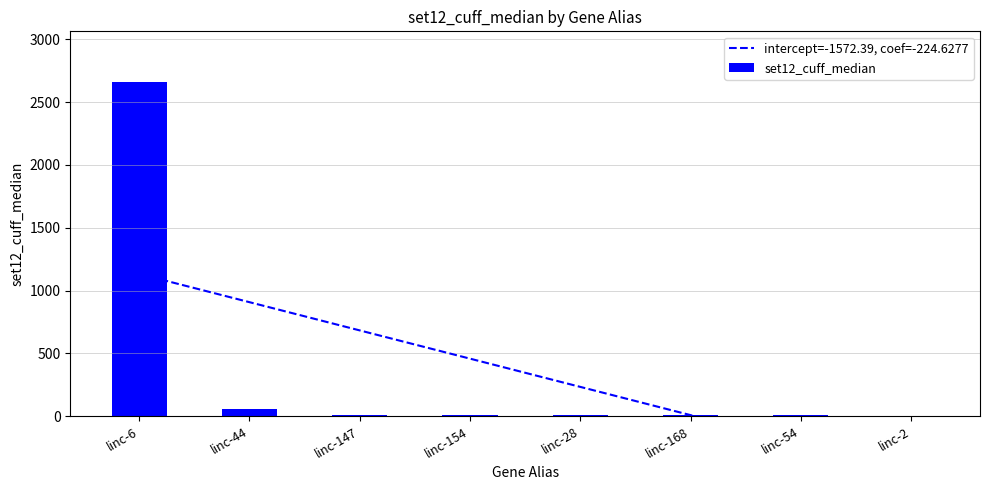

Rank the categories by value from highest to lowest.

linc-6, linc-44, linc-147, linc-154, linc-28, linc-168, linc-54, linc-2